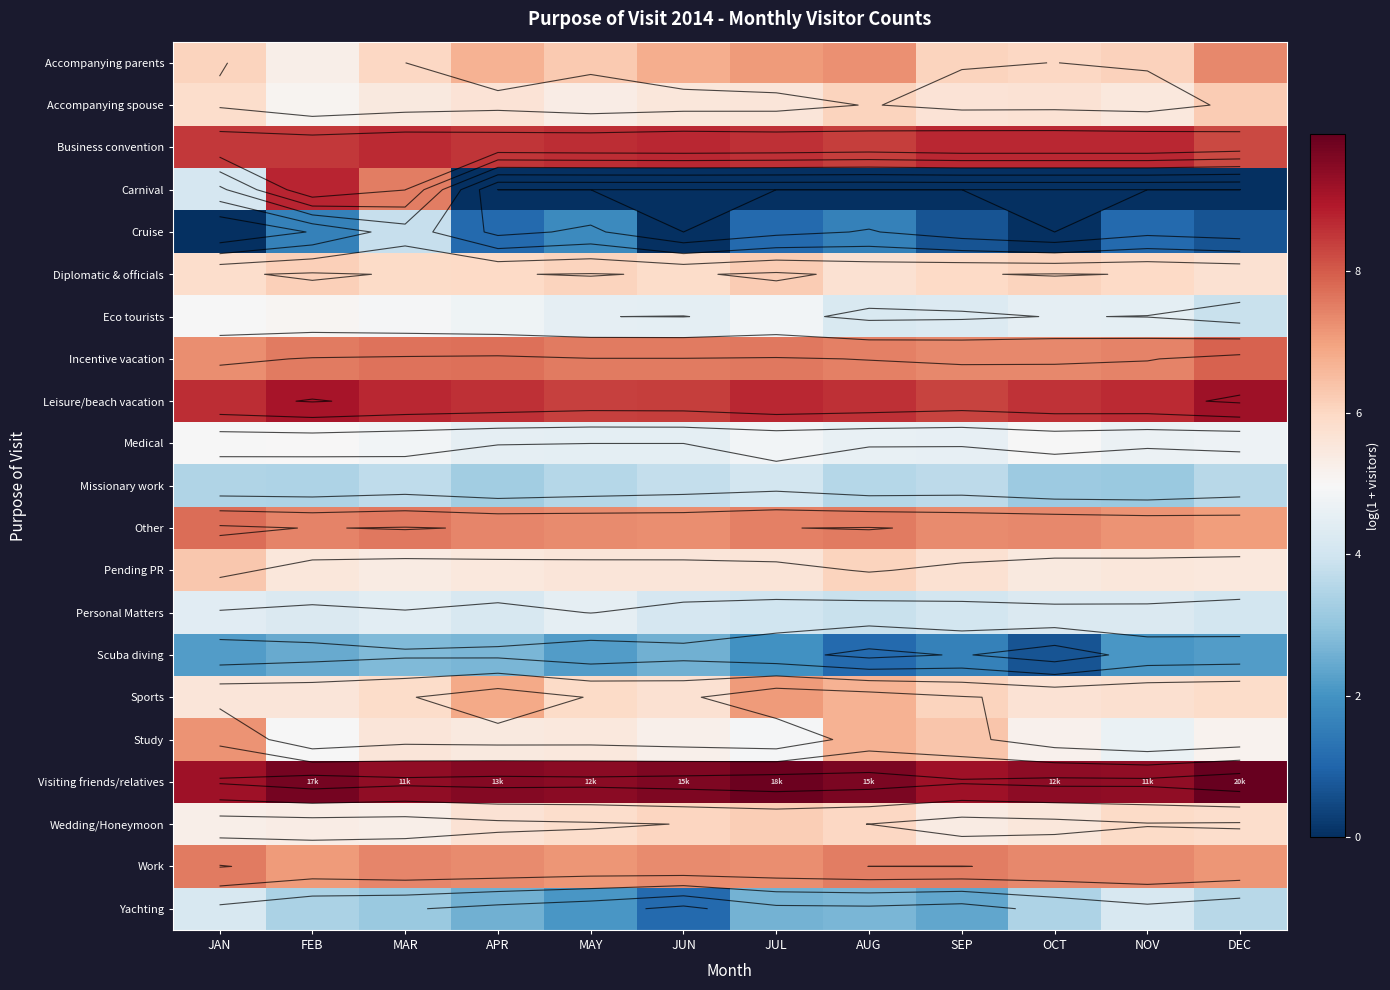

What is the sum of all Accompanying spouse values?

67.6